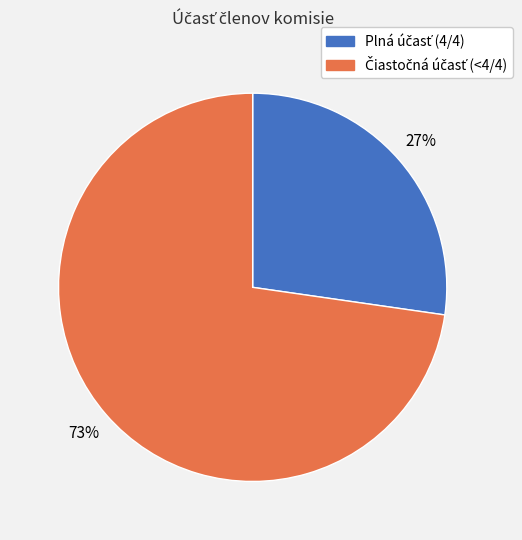

Is there any slice that represents more than half of the pie?

Yes